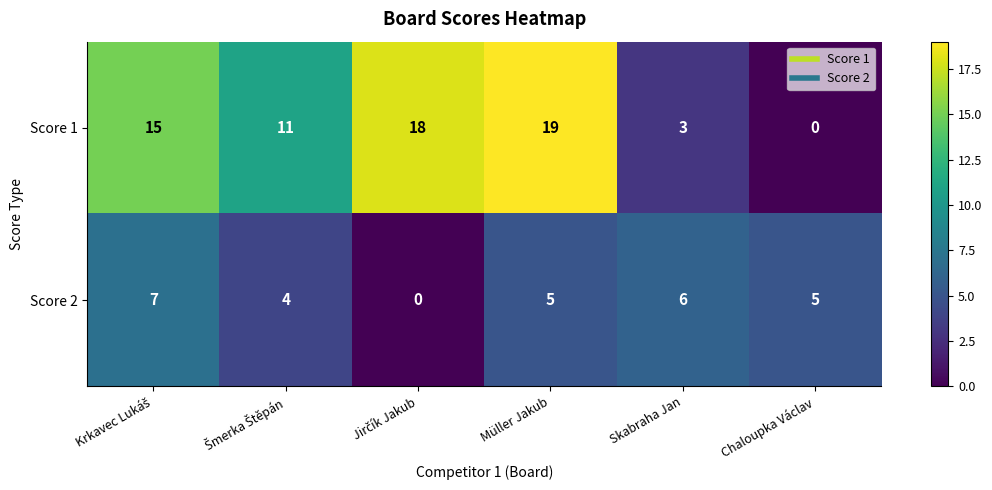

Is it true that Score 1 equals 3 at Skabraha Jan?

True